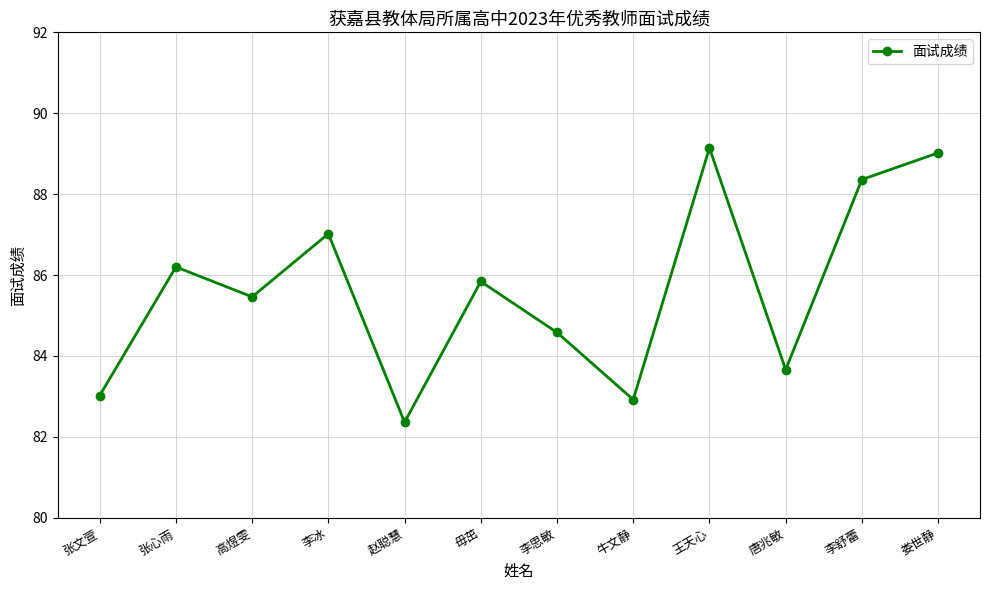

What is the change in value from 毋茁 to 李舒蕾?

+2.5